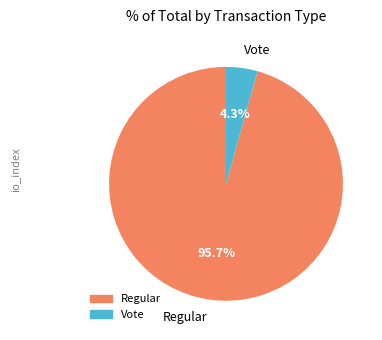

Count the number of slices in the pie.

2